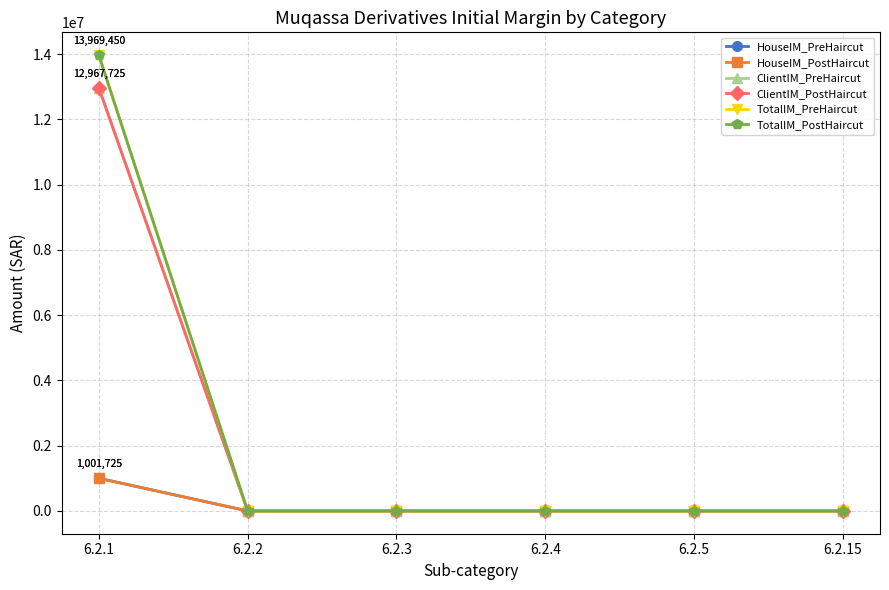

Does the chart have visible grid lines?

Yes